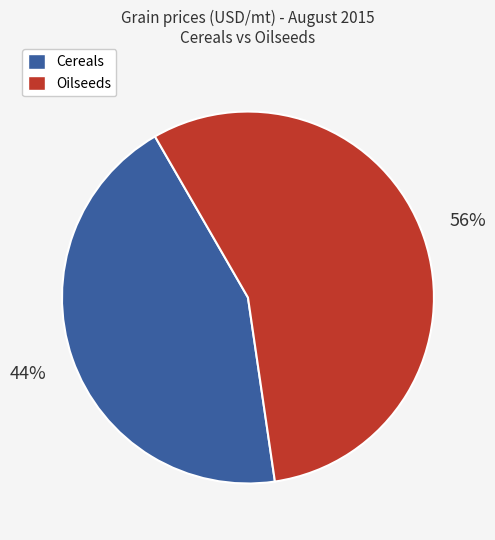

To the nearest percent, what is the average slice percentage?

50%